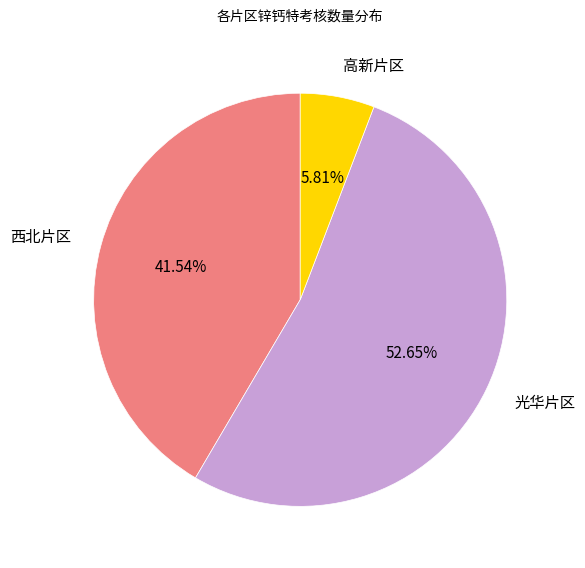

To the nearest percent, what is the difference between the largest and smallest slice percentages?

47%